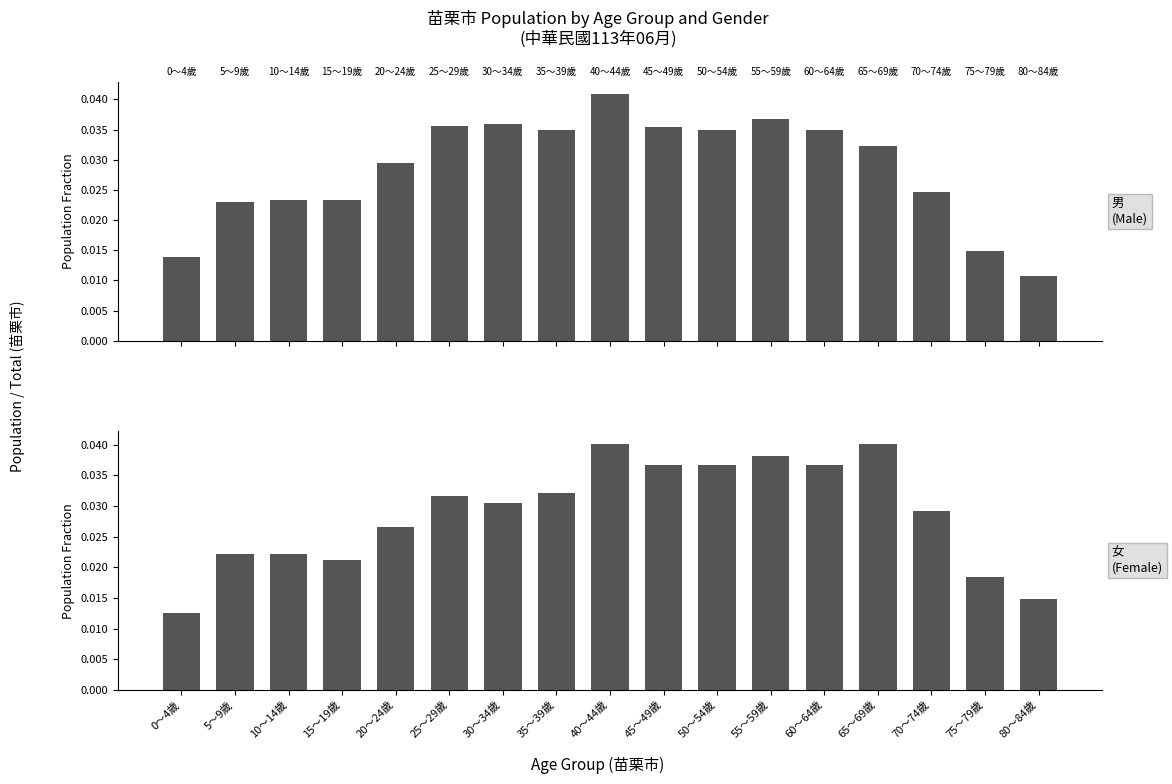

Rank the series at 25～29歲 from highest to lowest value.

男 (Male), 女 (Female)